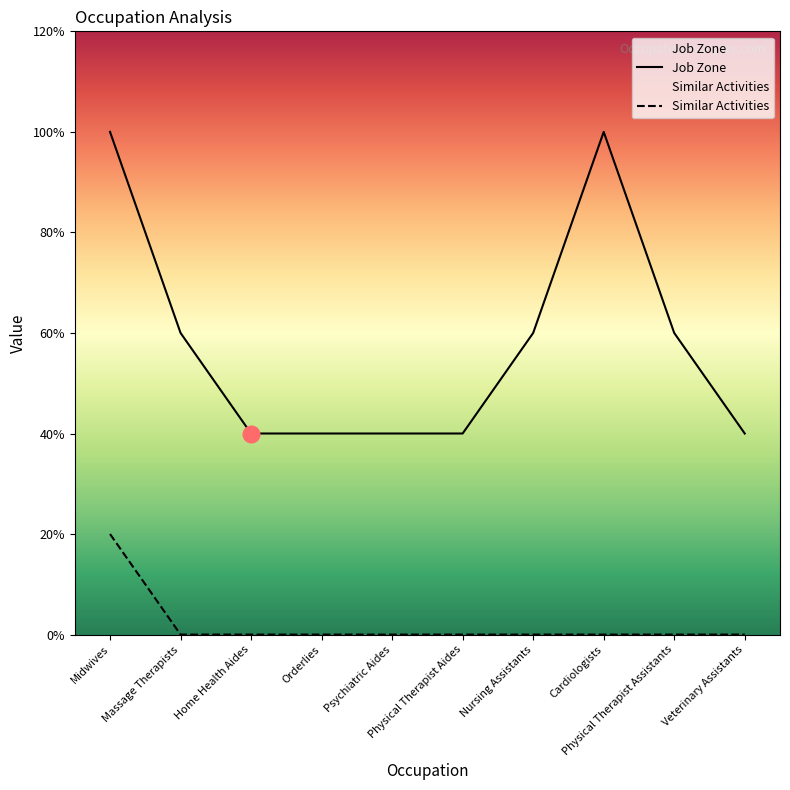

At how many categories does at least one series exceed 2?

5